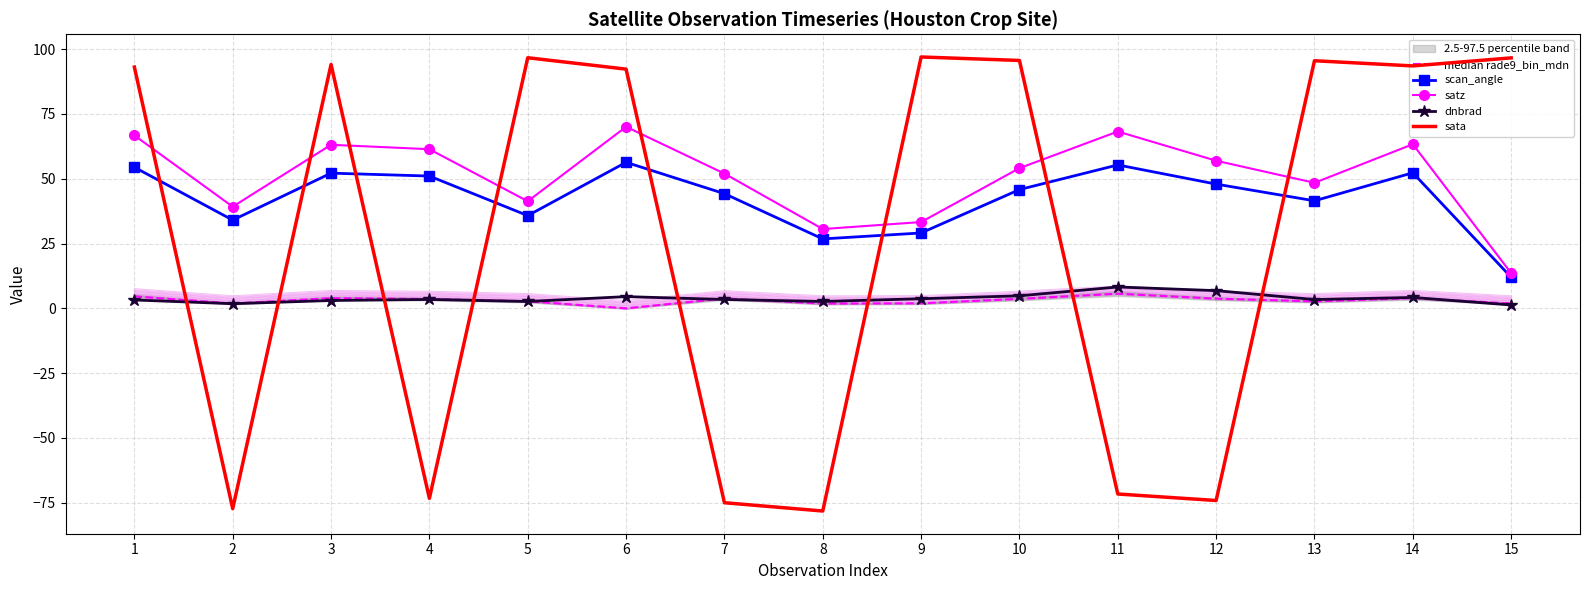

Between which two adjacent categories do median rade9_bin_mdn and sata first intersect?

1 and 2